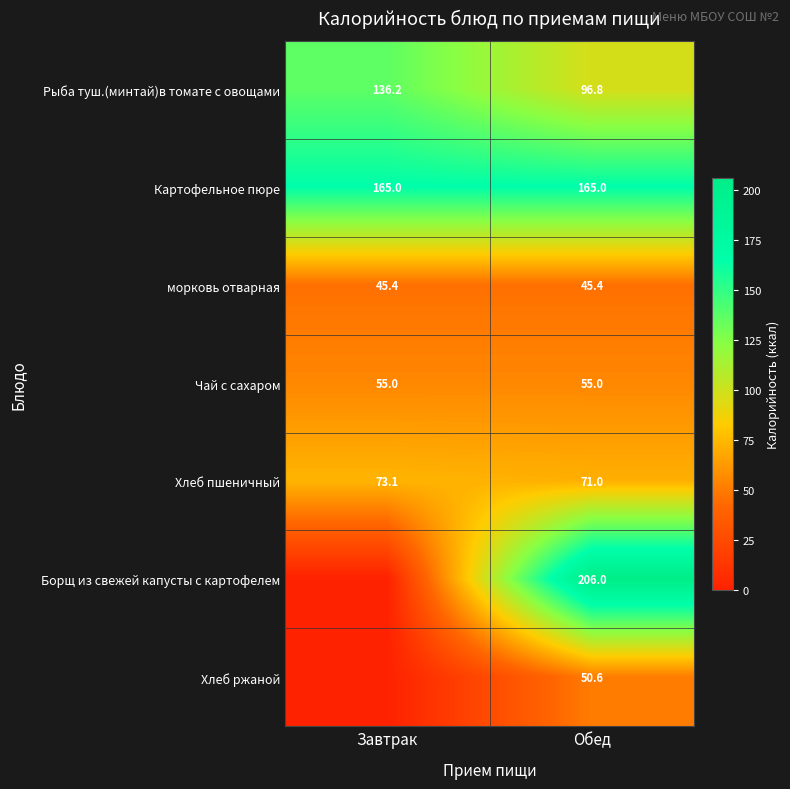

Rank the categories by Хлеб пшеничный value from highest to lowest.

Завтрак, Обед